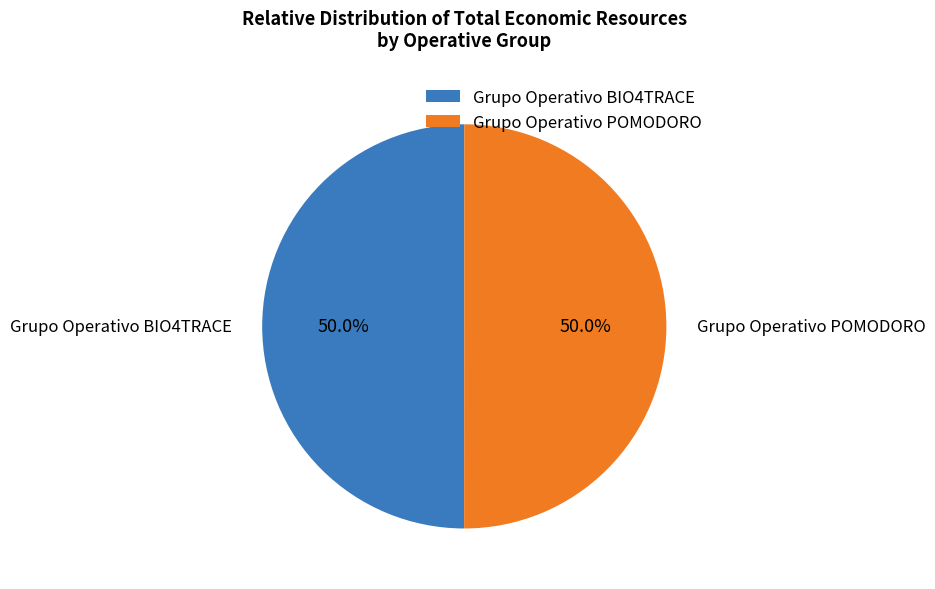

How many segments does this pie chart have?

2